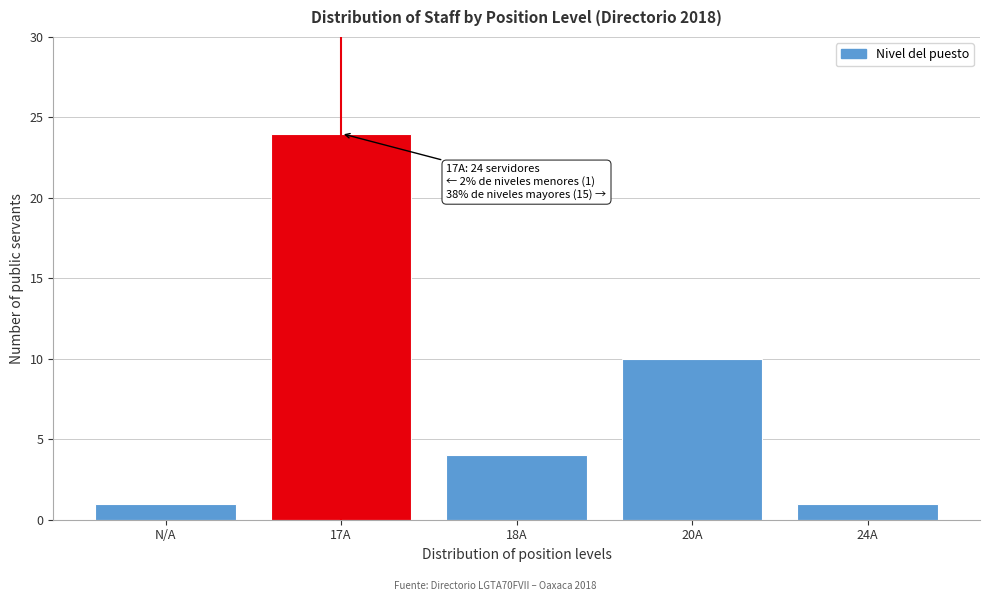

Reading left to right, list all the values displayed in this chart.

1	24	4	10	1